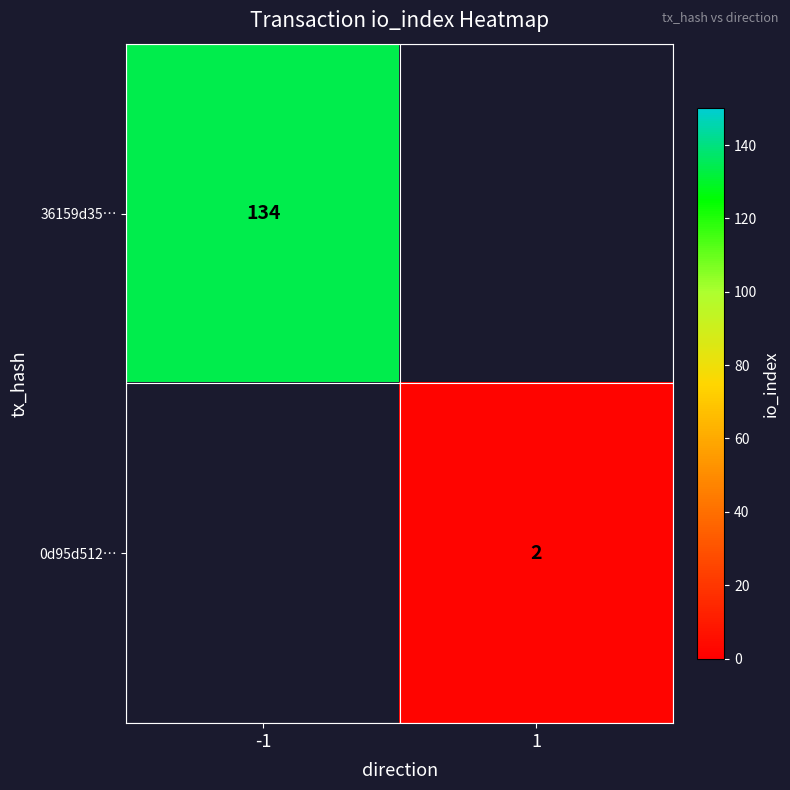

How many categories are shown in the chart?

2